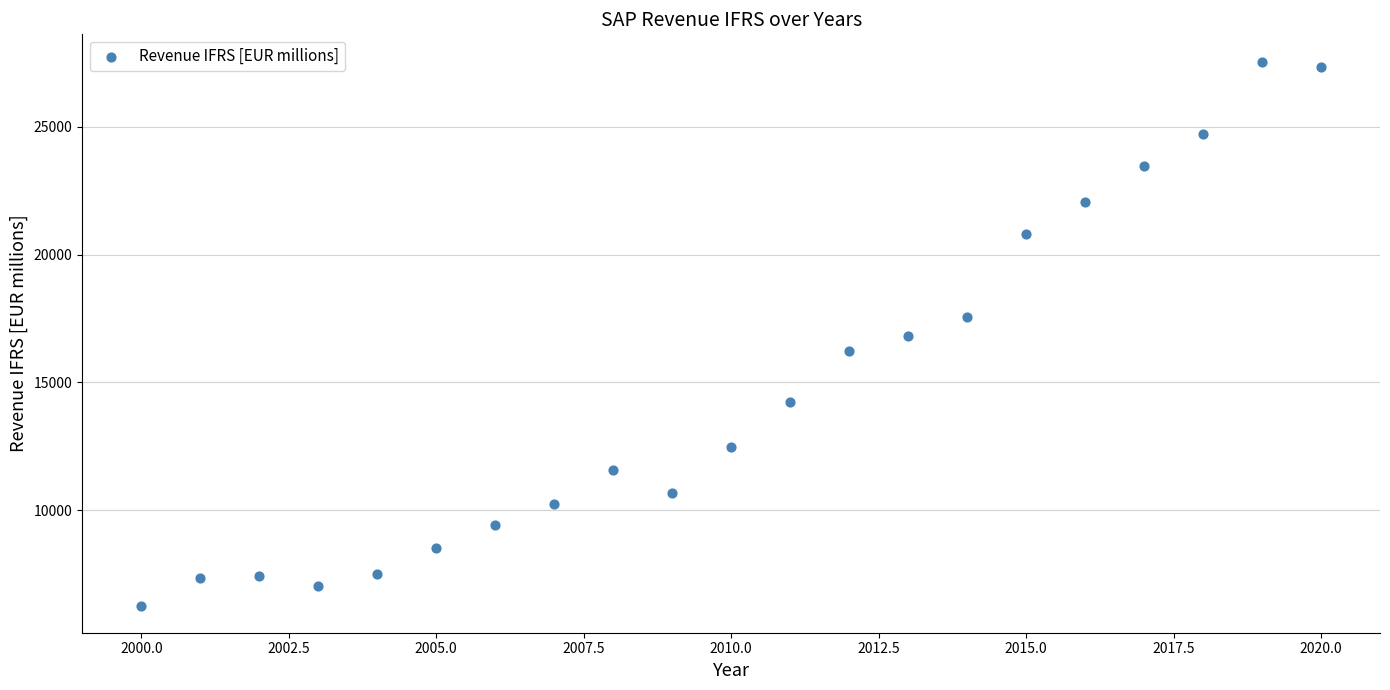

What is the range of Y values (max minus min)?

21289